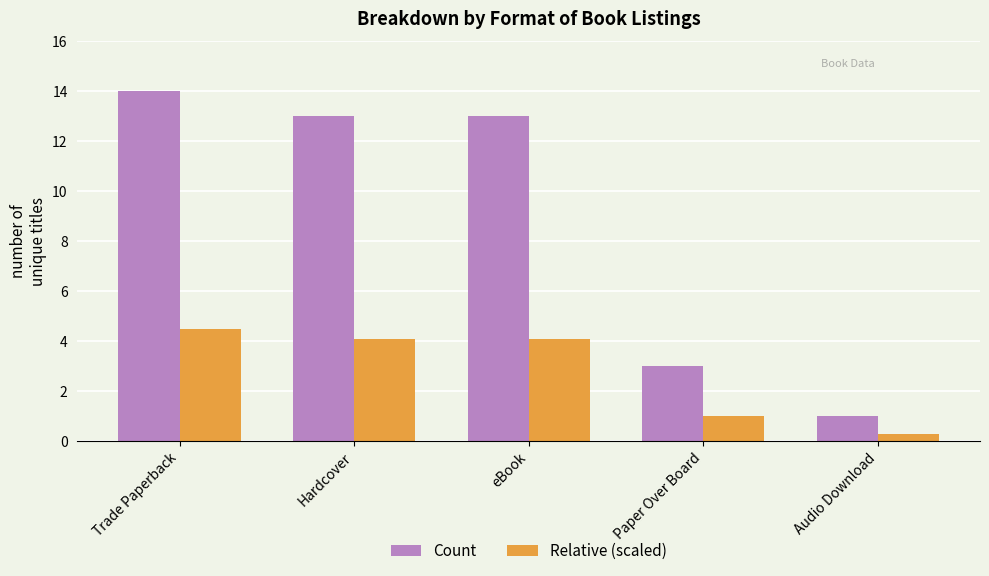

What is the average value of the Relative (scaled) series?

2.8